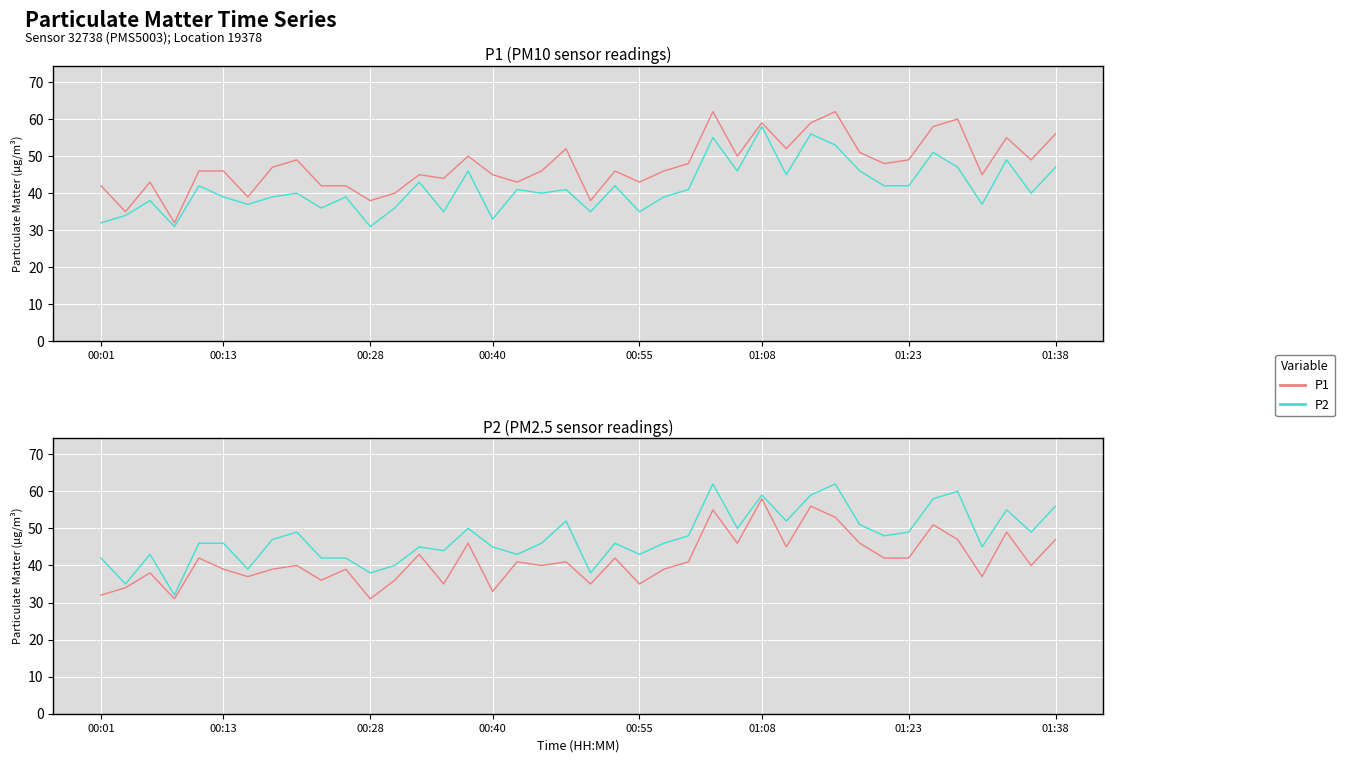

What is the approximate value of P1 at 14?

35